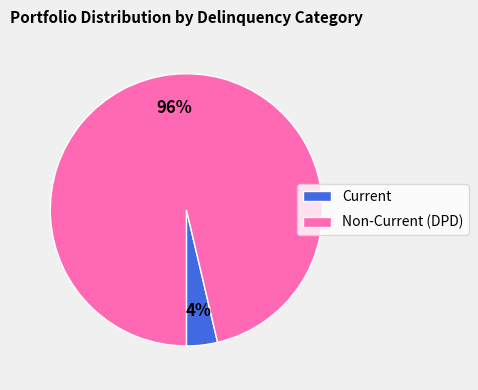

The Non-Current (DPD) slice represents 91% of the pie. True or false?

False